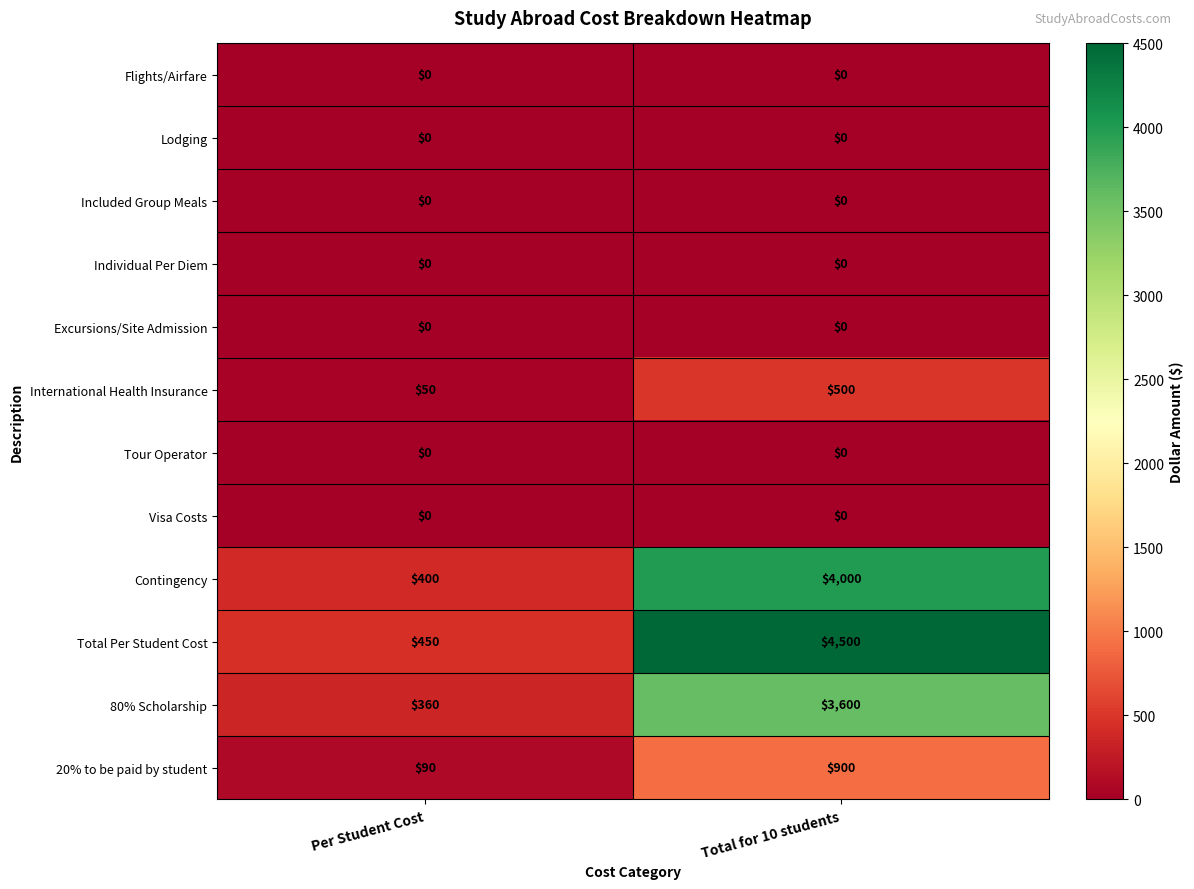

The value of 20% to be paid by student at Per Student Cost is 90. True or false?

True